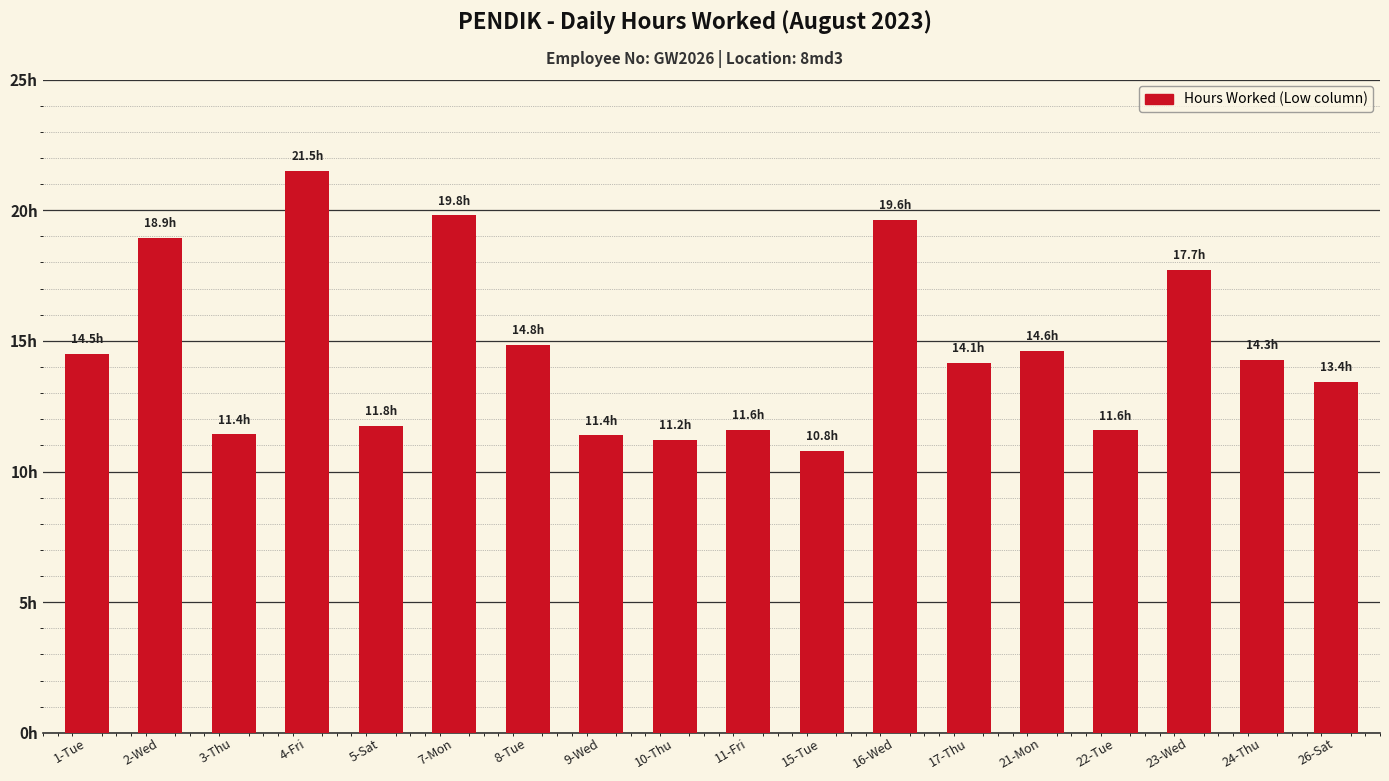

What value does the data have at 4-Fri?

21.5